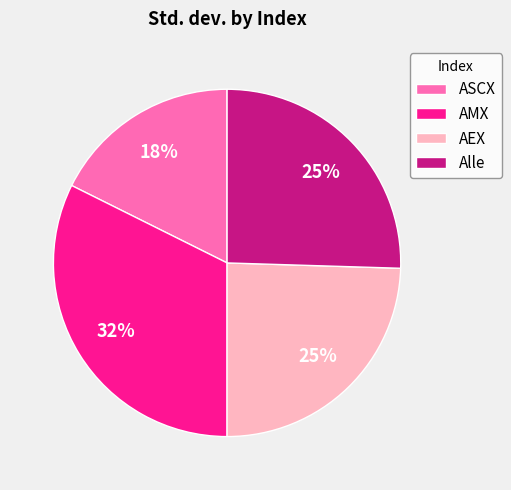

To the nearest percent, what percentage of the pie is Alle?

25%